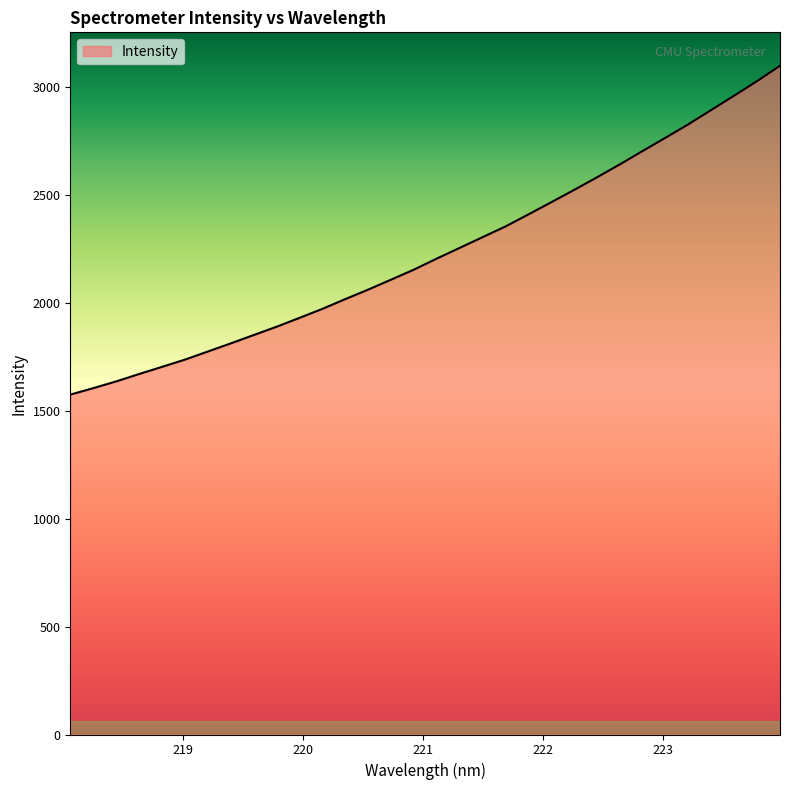

What is the minimum value shown in the chart?

1575.1